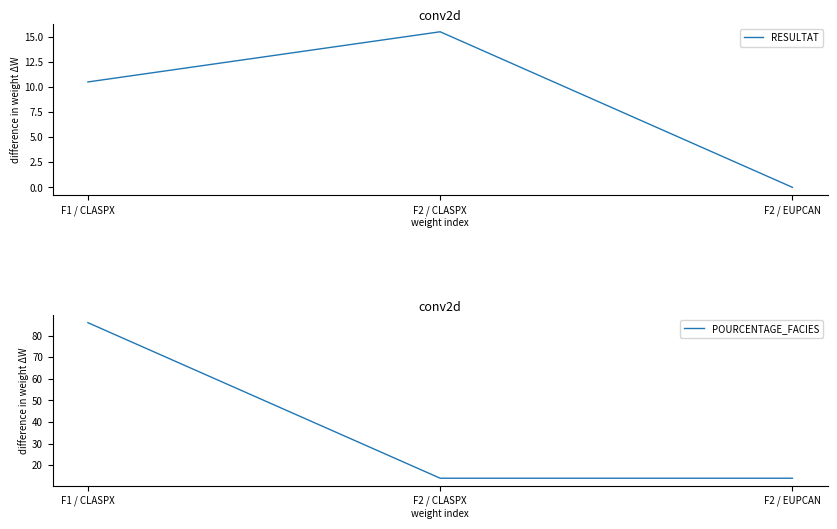

What is the value of the POURCENTAGE_FACIES point at the 1st from the left?

86.0